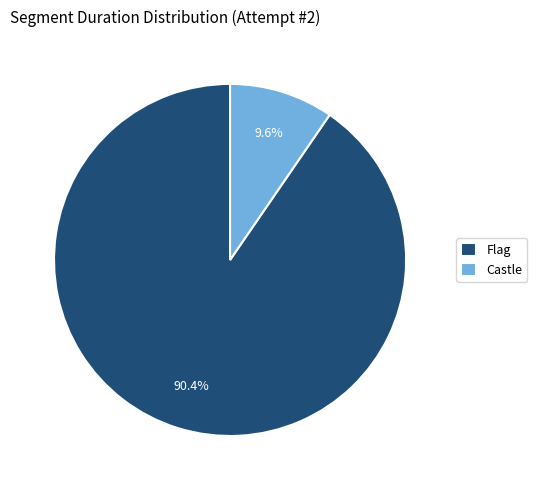

What is the smallest slice in the pie chart?

Castle